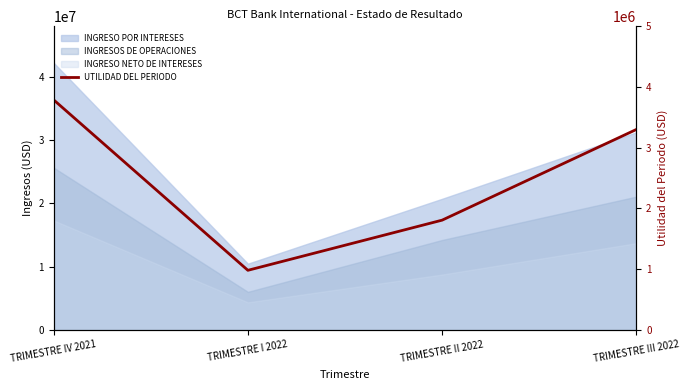

True or false: there are more than 1 points higher than both neighbors.

False